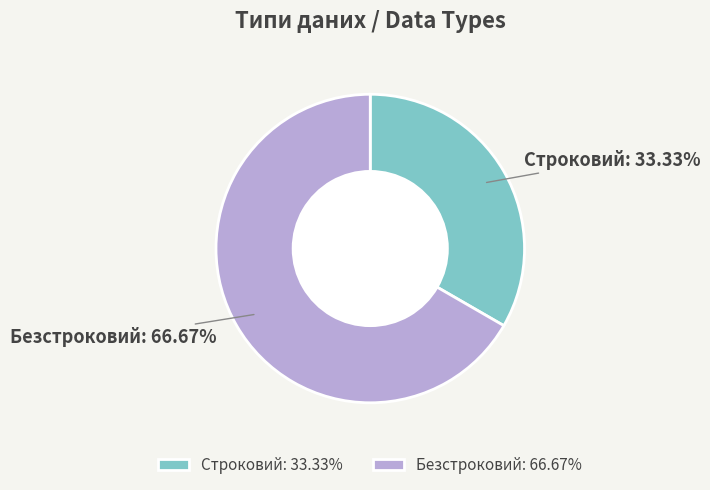

Between Строковий and Безстроковий, which is larger?

Безстроковий